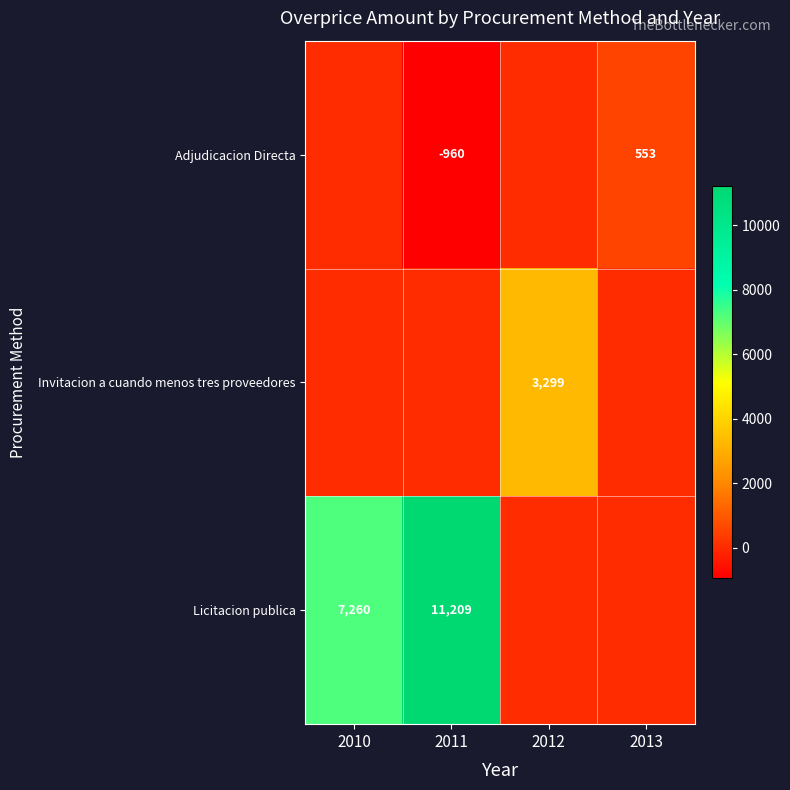

What is the sum of the Licitacion publica values at 2011 and 2010?

18469